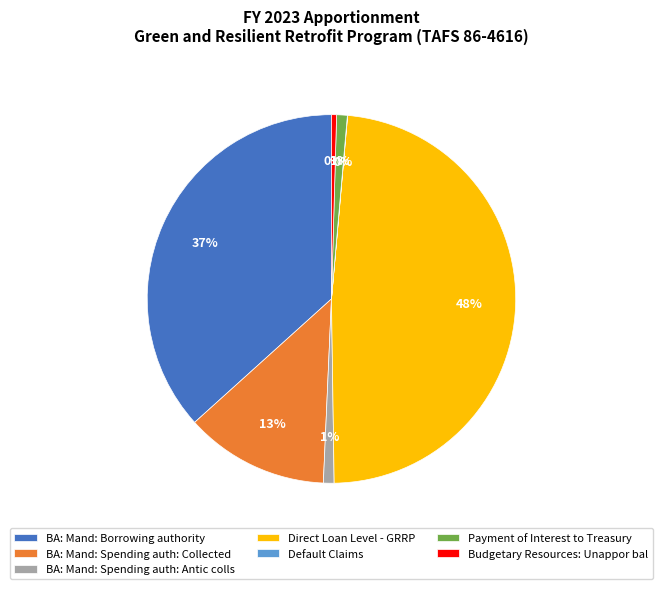

To the nearest percent, what is the difference between the largest and smallest slice percentages?

48%